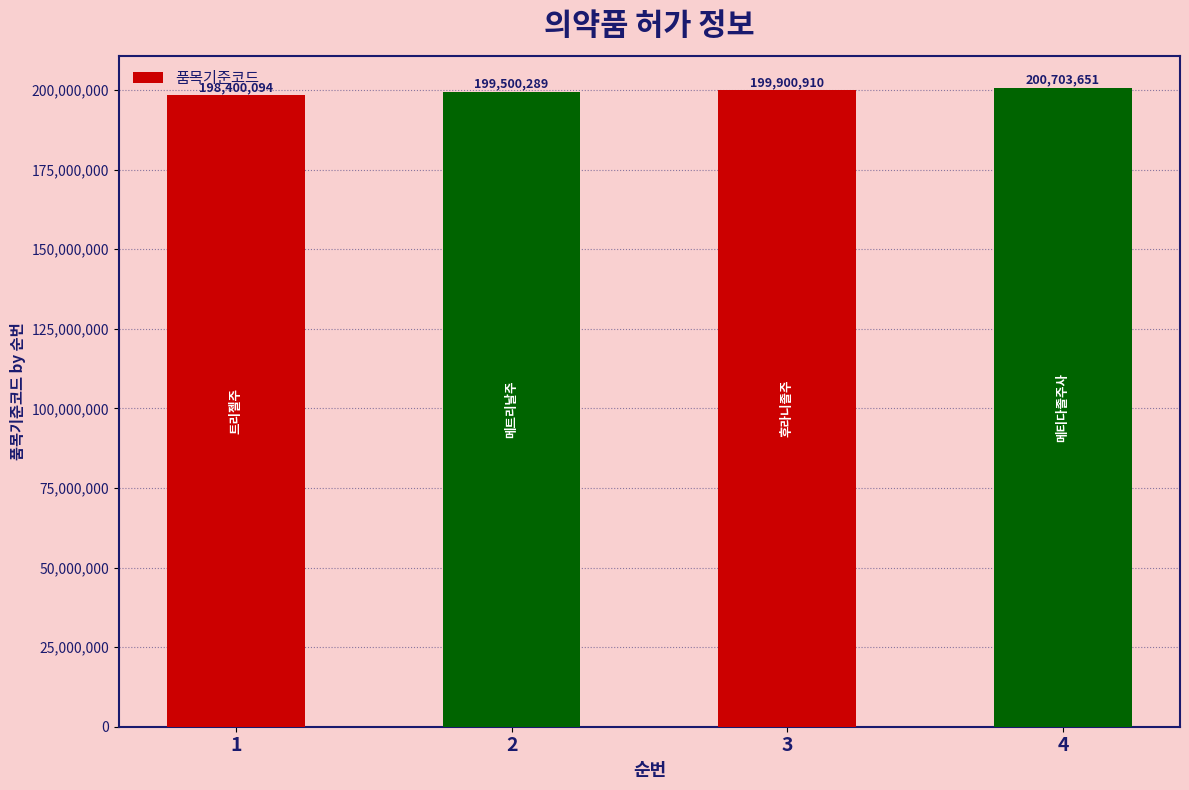

Is it true that the value at 4 is 200703651?

True